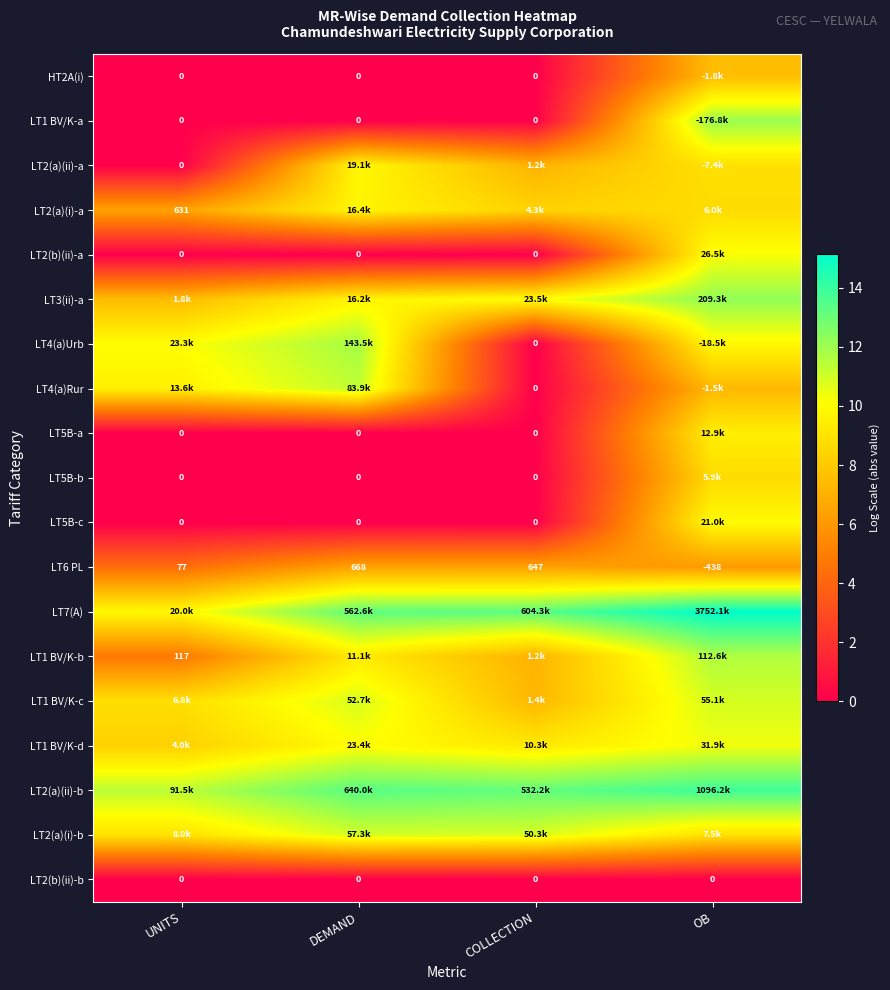

Where does the LT2(a)(i)-a series first go above 8?

DEMAND